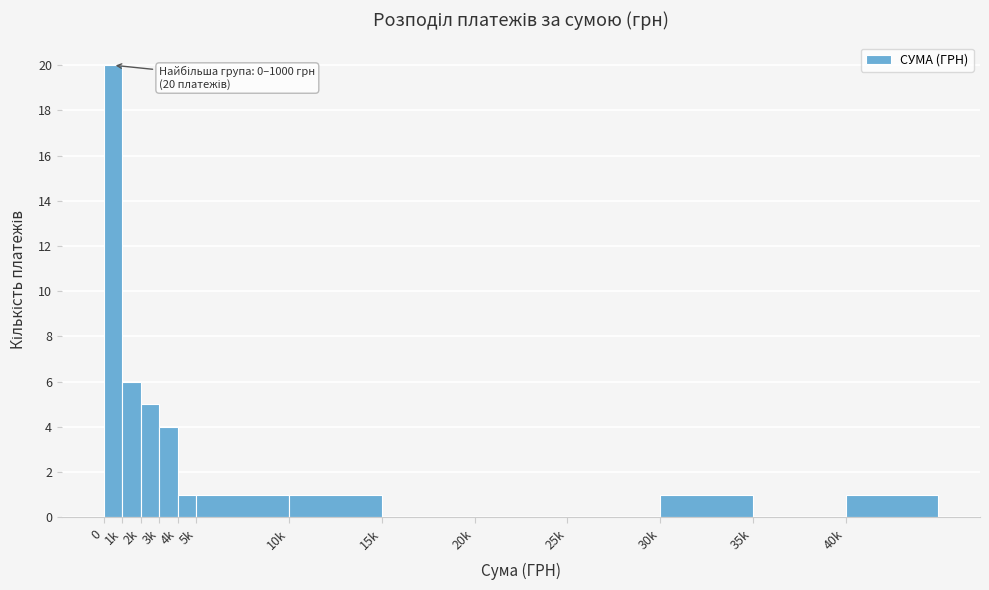

Reading right to left, transcribe all the data shown in this chart.

40k=1	35k=0	30k=1	25k=0	20k=0	15k=0	10k=1	5k=1	4k=1	3k=4	2k=5	1k=6	0=20